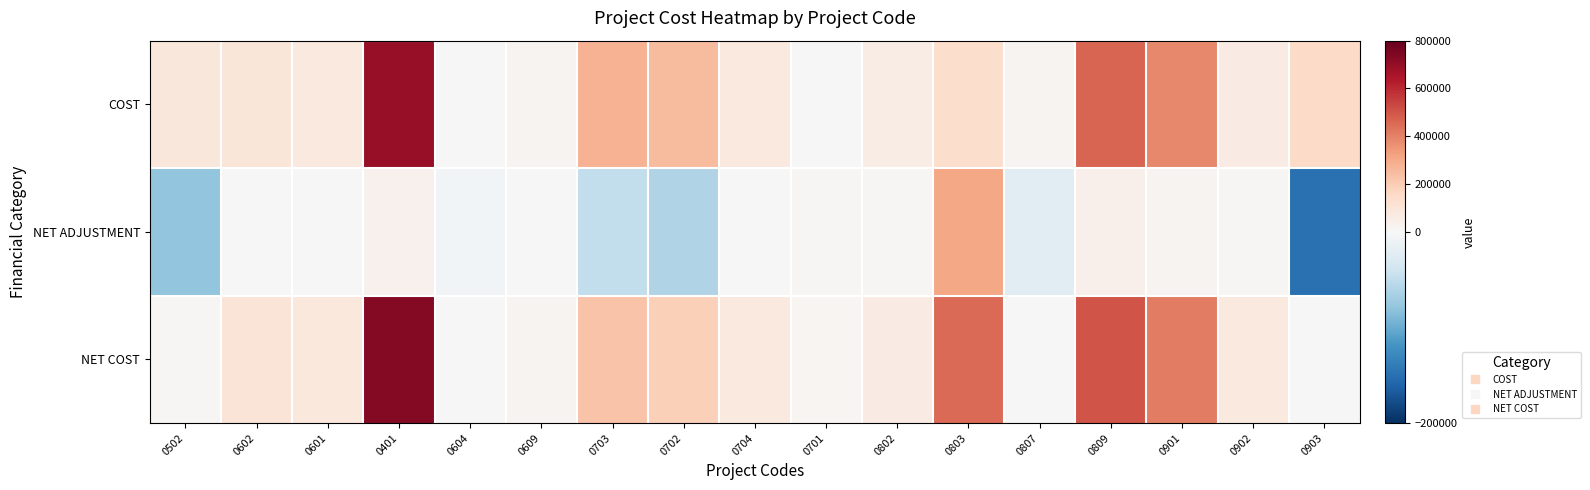

Reading left to right, extract all data points from this chart.

COST: 0502=87621.0	0602=99010.0	0601=79900.0	0401=698000.0	0604=5000.0	0609=23073.0	0703=275000.0	0702=252000.0	0704=79000.0	0701=4385.6	0802=60467.0	0803=143700.0	0807=20472.0	0809=466000.0	0901=382400.0	0902=67500.0	0903=150000.0
NET ADJUSTMENT: 0502=-78858.9	0602=4407.7	0601=1800.0	0401=33695.0	0604=-5000.0	0609=0.0	0703=-49213.3	0702=-60918.0	0704=0.0	0701=8160.6	0802=7444.0	0803=310151.0	0807=-20472.0	0809=38555.6	0901=24088.8	0902=10869.4	0903=-150000.0
NET COST: 0502=8762.1	0602=103417.7	0601=81700.0	0401=731695.0	0604=0.0	0609=23073.0	0703=225786.7	0702=191082.0	0704=79000.0	0701=12546.2	0802=67911.0	0803=453851.0	0807=0.0	0809=504555.6	0901=406488.8	0902=78369.4	0903=0.0